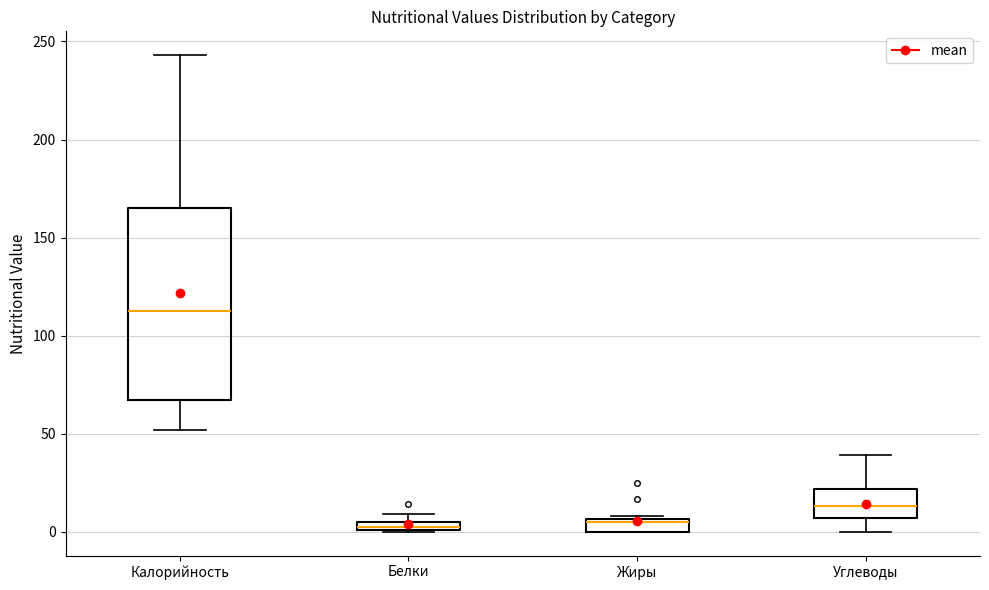

Where is the upper edge of the box for Белки on the y-axis? The values are not printed on the chart, so give them approximately, as read against the axis.

5